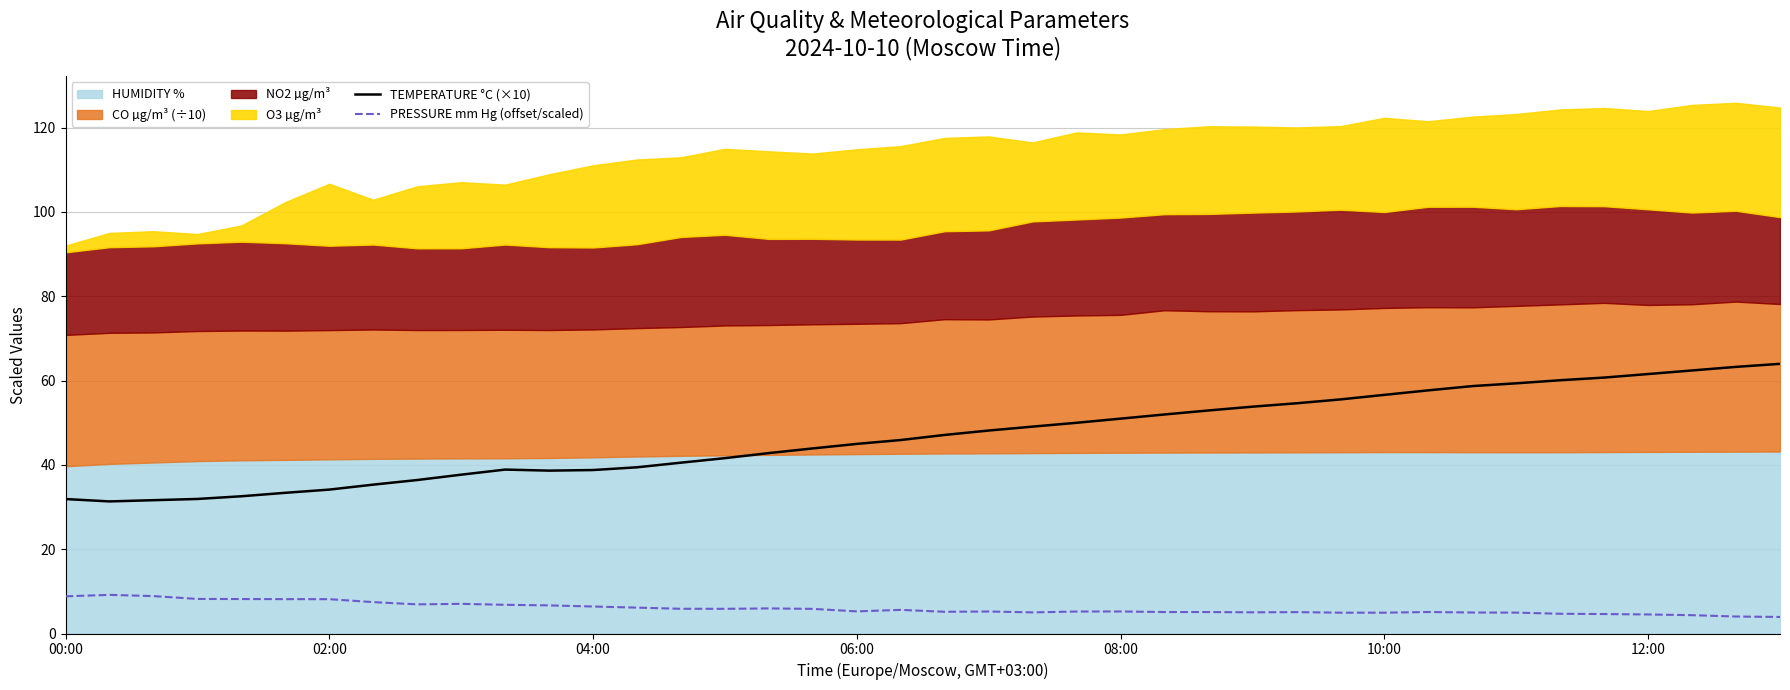

Count the number of categories in the chart.

40